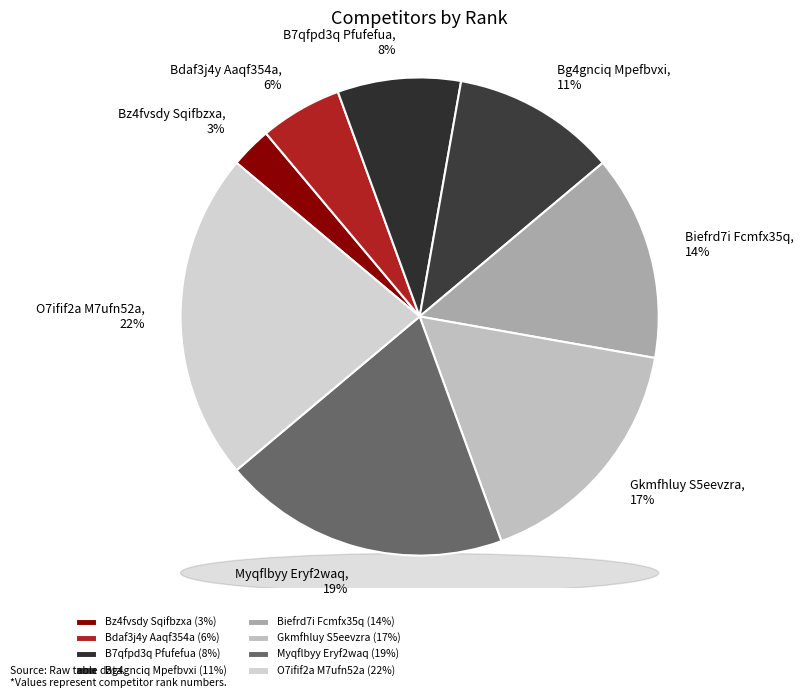

True or false: B7qfpd3q Pfufefua accounts for 8% of the total.

True